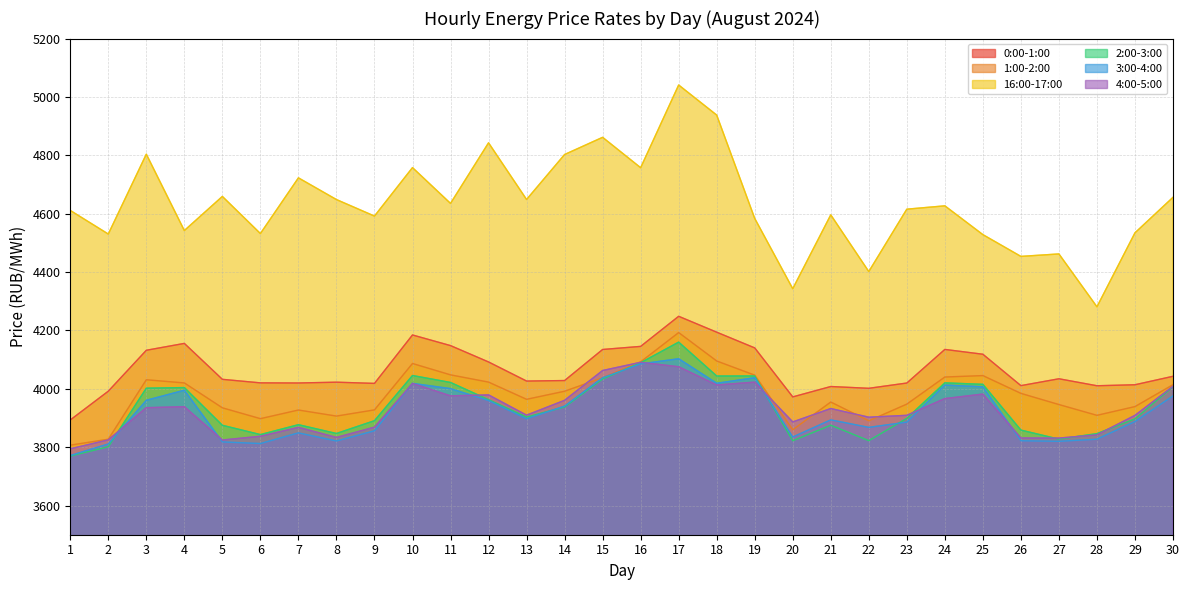

What is the value of the 16:00-17:00 point at the 14th from the left?

4802.7